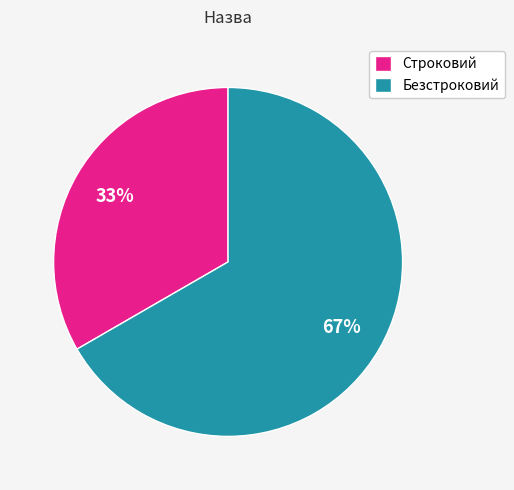

To the nearest percent, what portion does Строковий represent?

33%